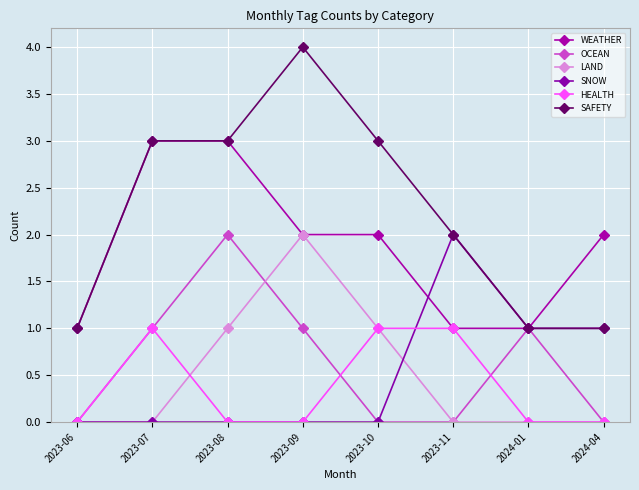

List the series in order of their peak value, highest first.

SAFETY, WEATHER, OCEAN, LAND, SNOW, HEALTH